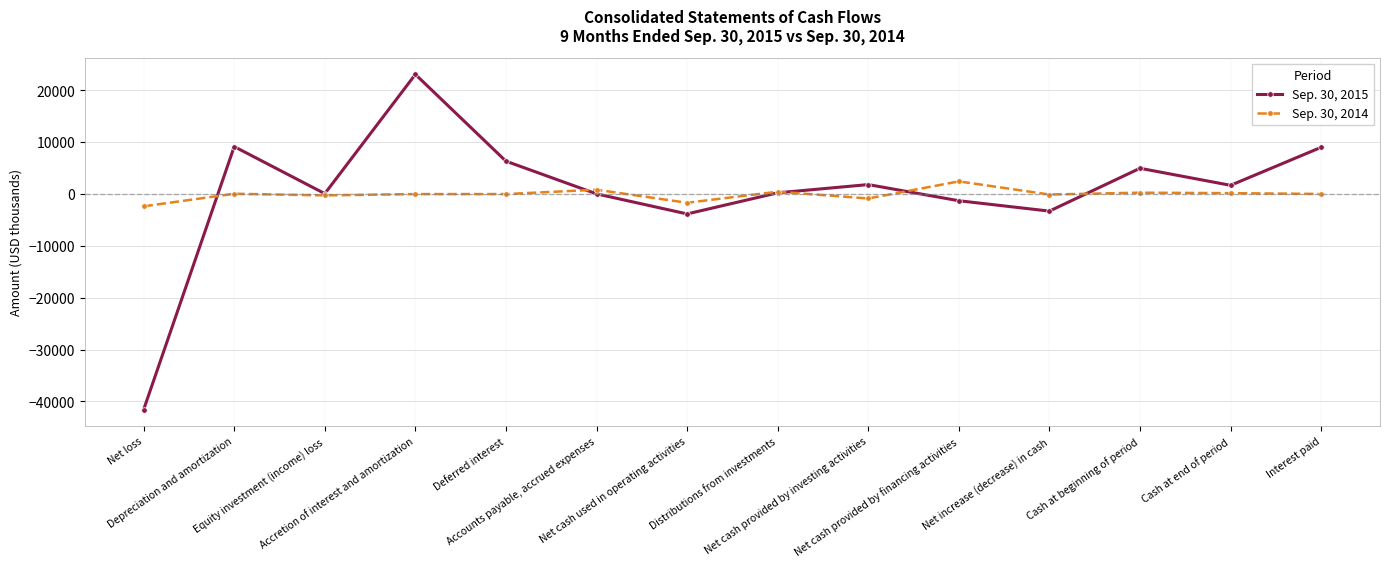

What is the sum of all Sep. 30, 2015 values?

6481